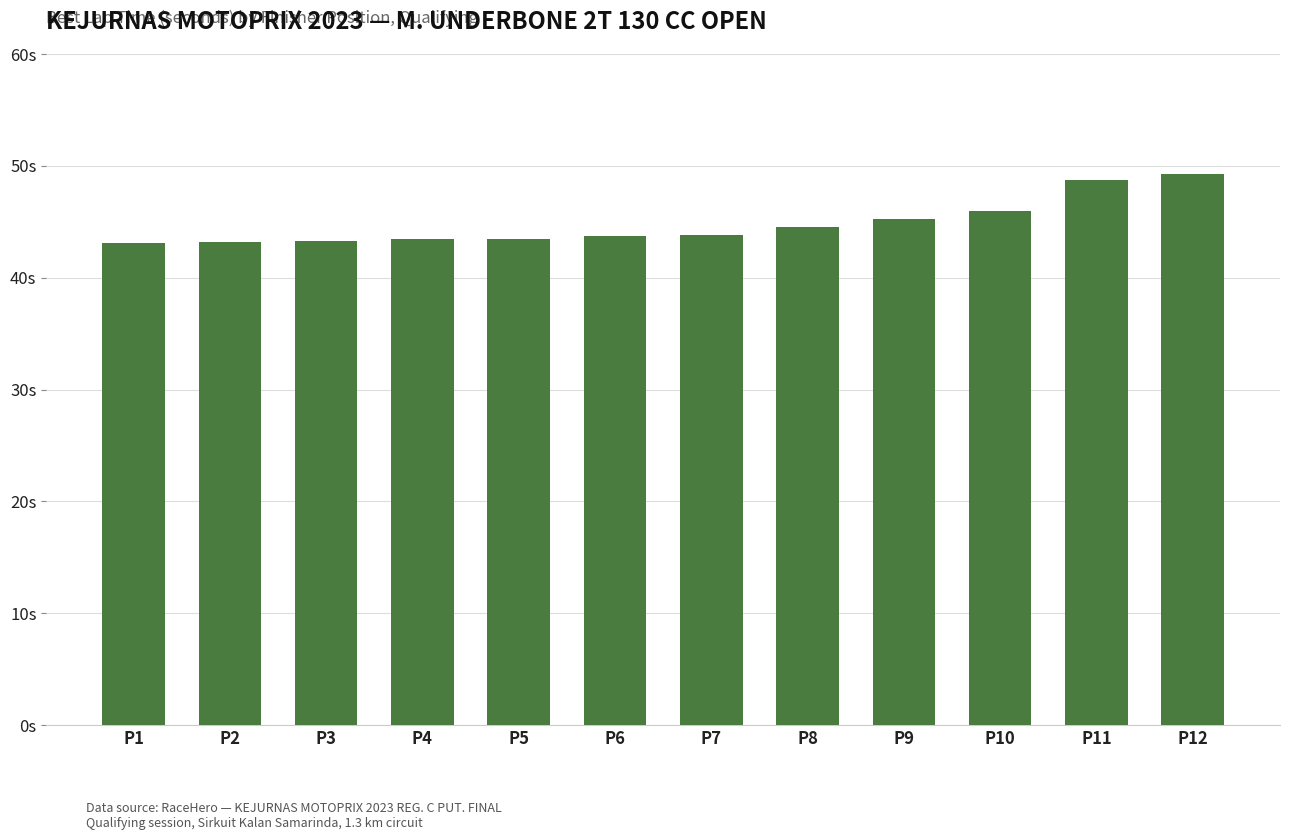

Which label corresponds to the smallest value in the chart?

P1